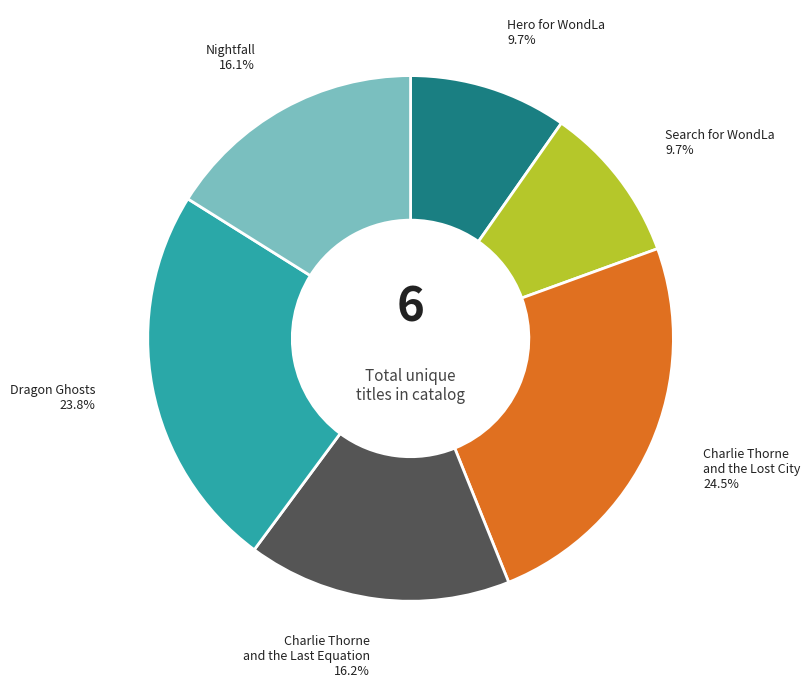

Does any single category account for the majority?

No